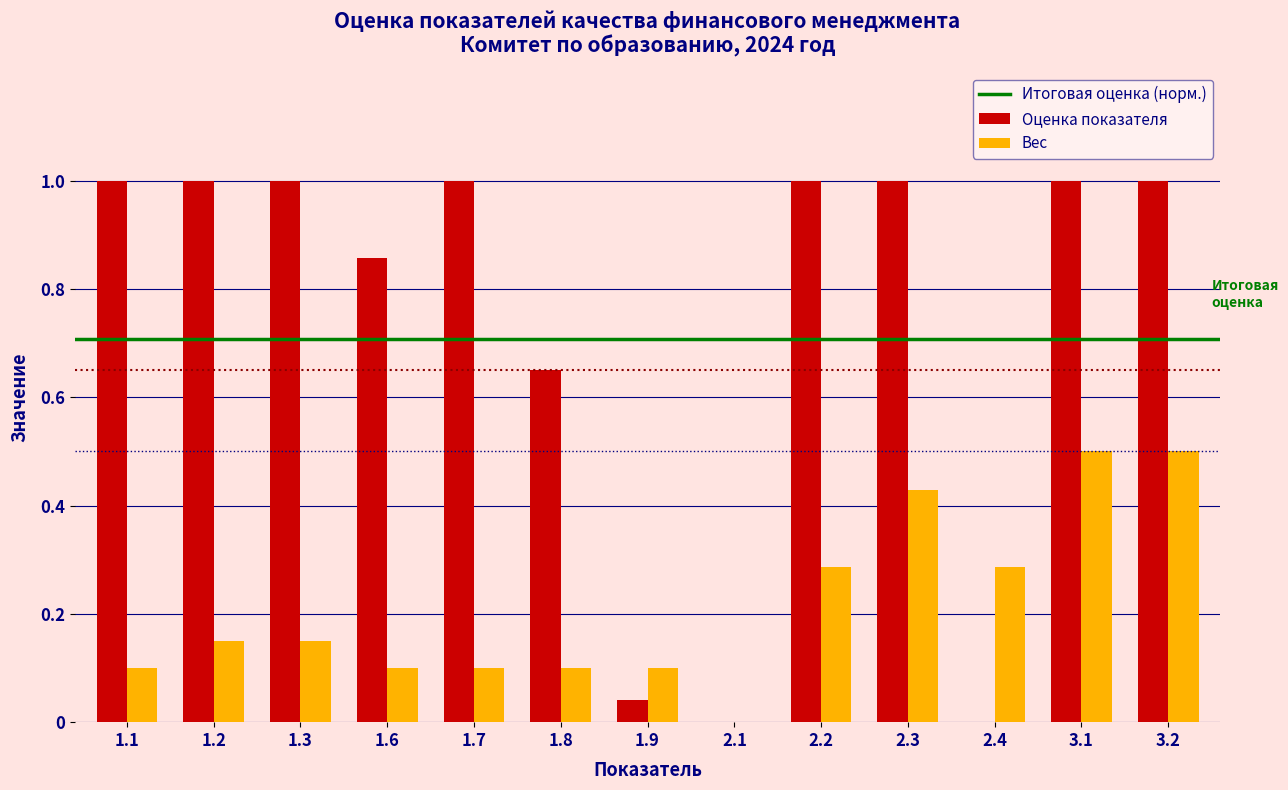

Between 2.2 and 2.3, which series saw the biggest shift?

Вес